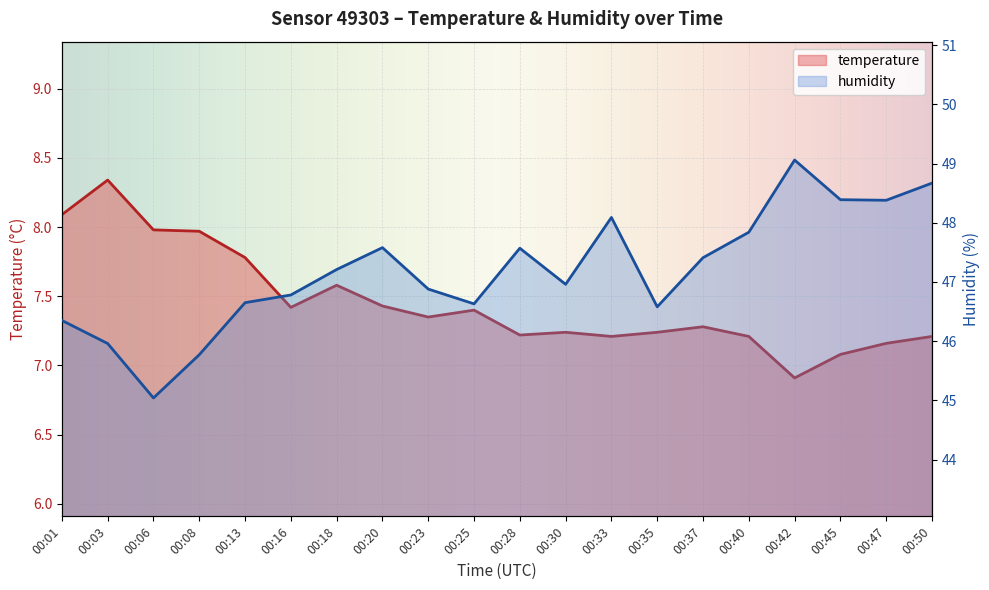

Reading left to right, list all the values displayed in this chart.

temperature: 00:01=8.1	00:03=8.3	00:06=8.0	00:08=8.0	00:13=7.8	00:16=7.4	00:18=7.6	00:20=7.4	00:23=7.3	00:25=7.4	00:28=7.2	00:30=7.2	00:33=7.2	00:35=7.2	00:37=7.3	00:40=7.2	00:42=6.9	00:45=7.1	00:47=7.2	00:50=7.2
humidity: 00:01=46.4	00:03=46.0	00:06=45.0	00:08=45.8	00:13=46.6	00:16=46.8	00:18=47.2	00:20=47.6	00:23=46.9	00:25=46.6	00:28=47.6	00:30=47.0	00:33=48.1	00:35=46.6	00:37=47.4	00:40=47.8	00:42=49.1	00:45=48.4	00:47=48.4	00:50=48.7